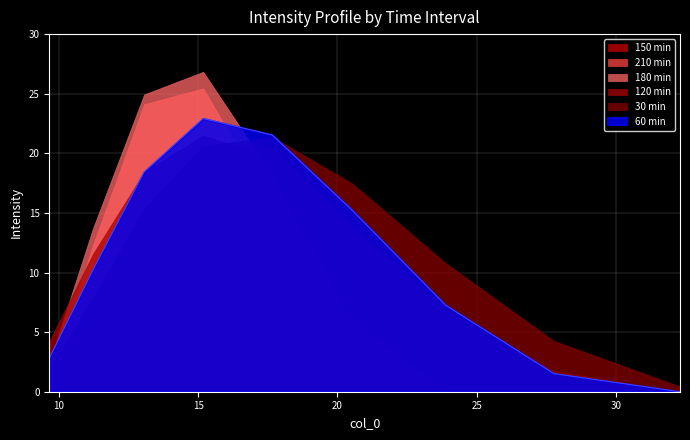

Which series has the largest range (max minus min)?

180 min